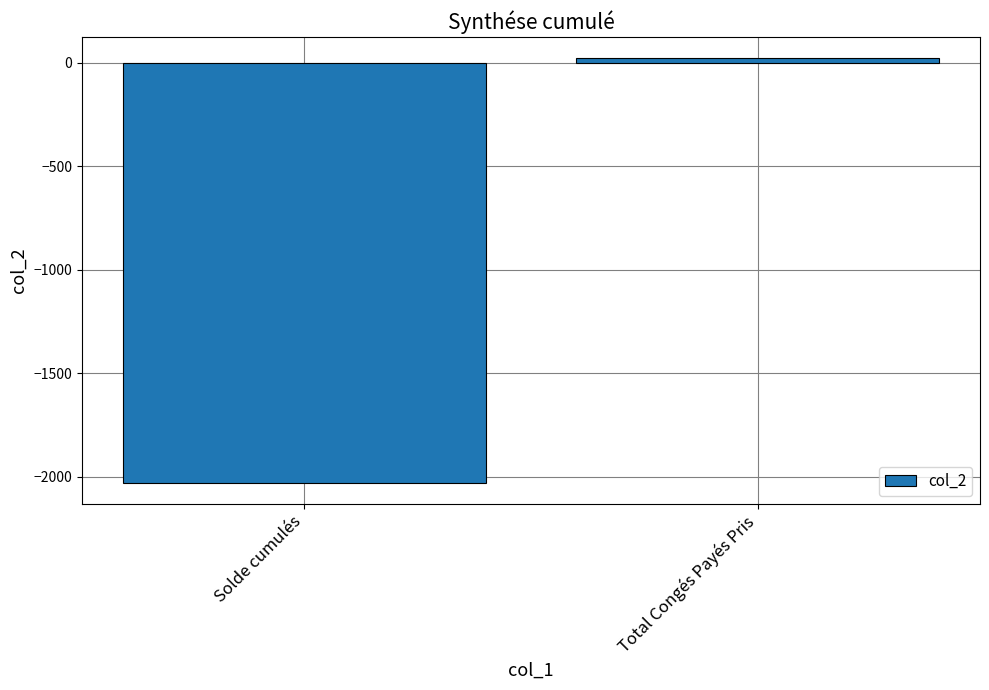

Where is the data nearest to the value -1003?

Total Congés Payés Pris